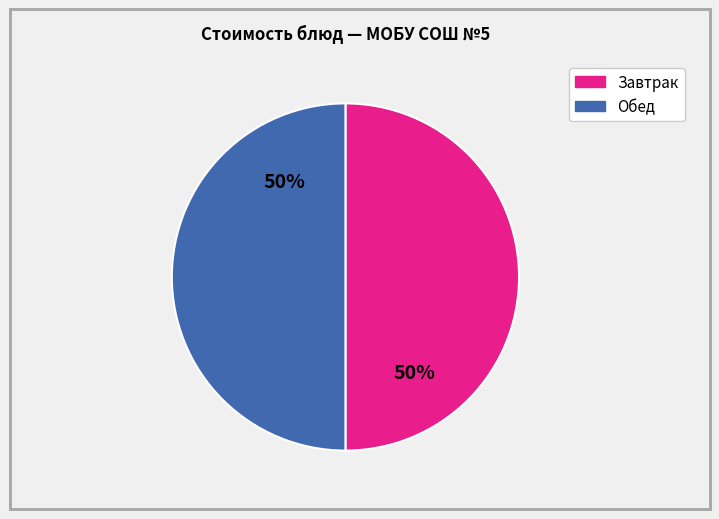

The Обед slice represents 50% of the pie. True or false?

True